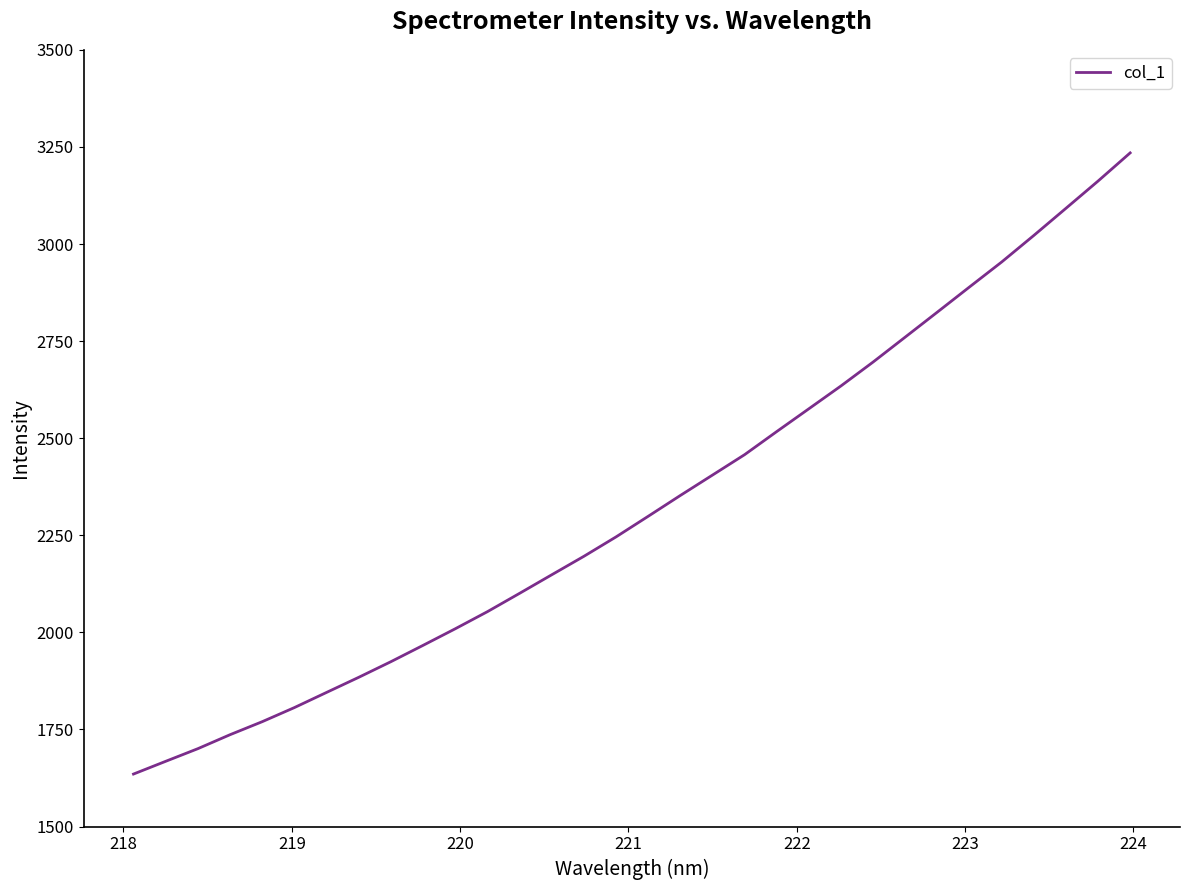

What is the difference between the maximum and second lowest values?

1566.7